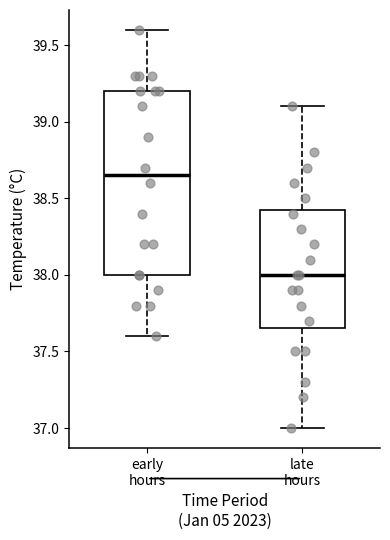

Which box is the tallest, from its lower edge to its upper edge?

early hours